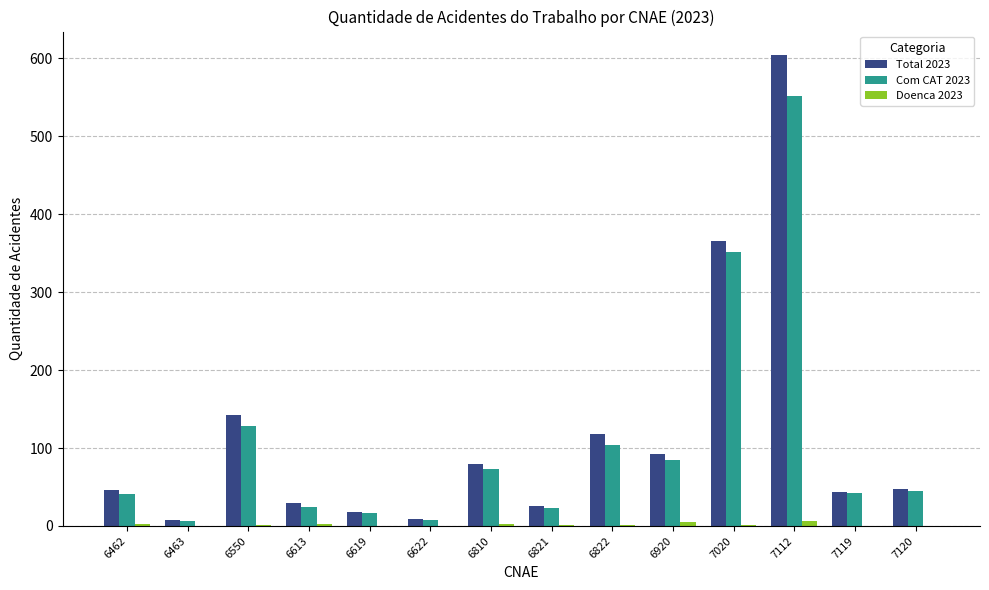

What is the highest value of the Total 2023 series?

604